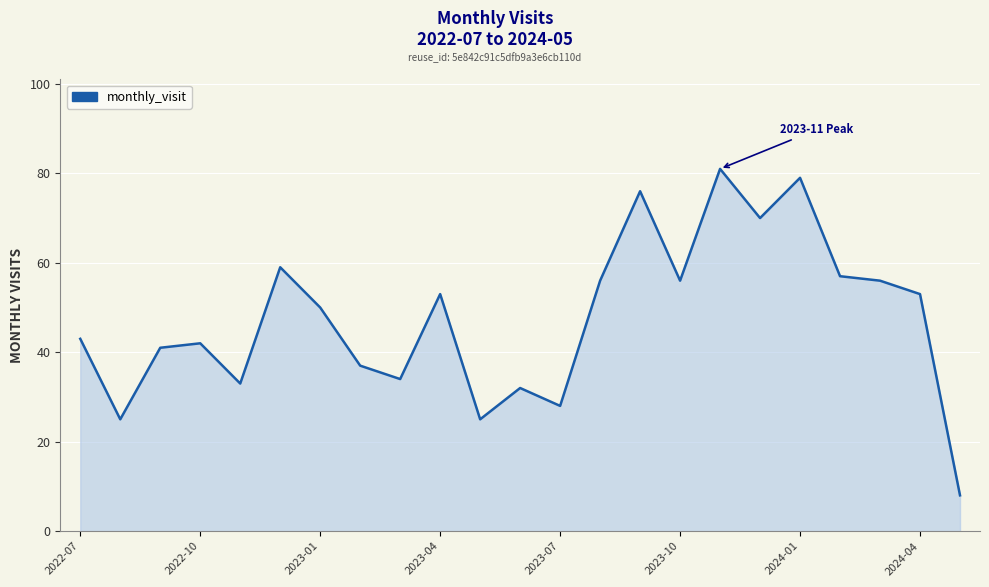

What is the greatest value displayed?

81